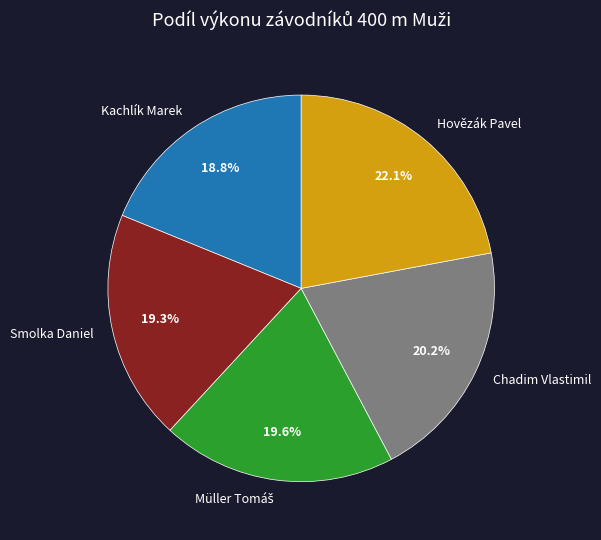

How much of the chart is everything except Chadim Vlastimil?

79.8%